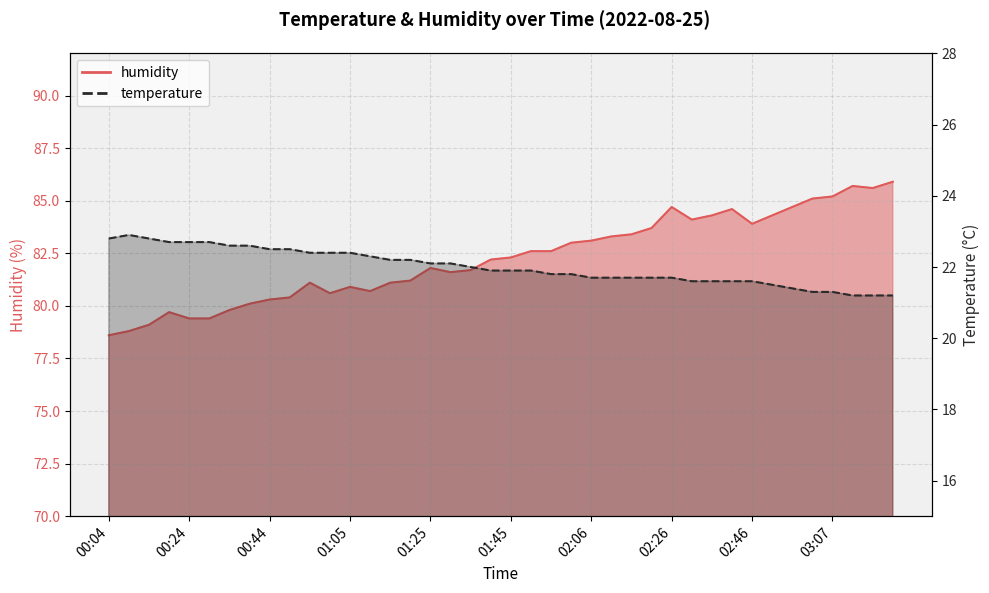

At which label is humidity closest to 82?

01:25